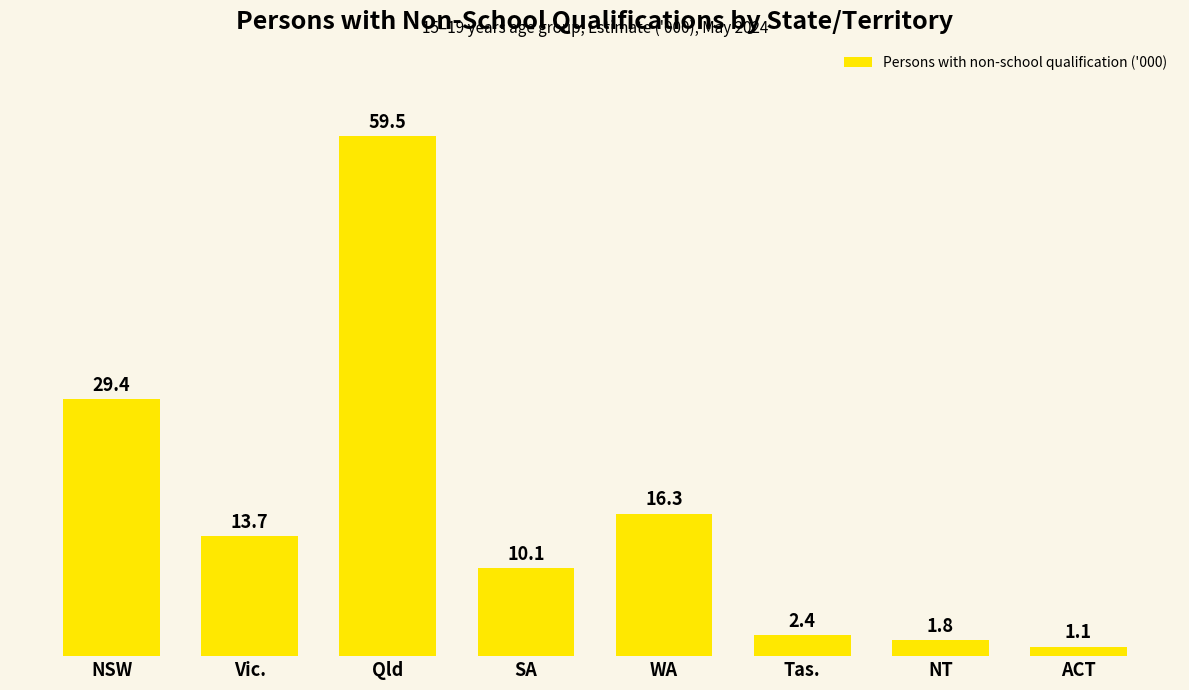

True or false: the data shows 2.6 at SA.

False